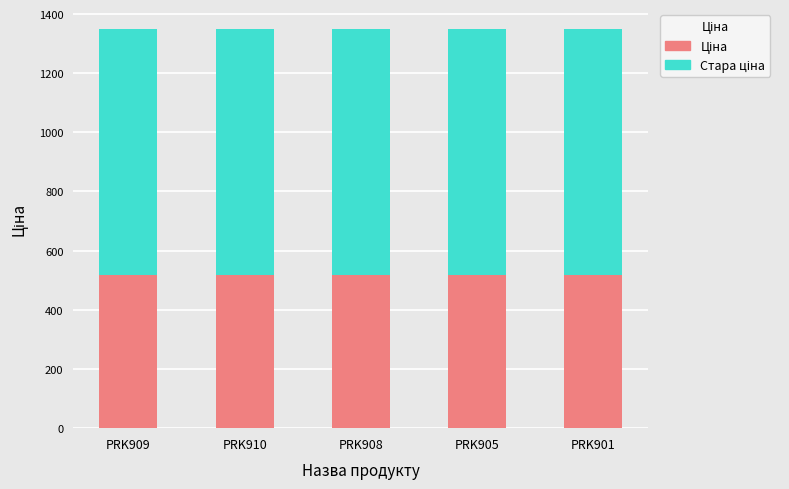

At which category is the sum across all series the highest?

PRK909